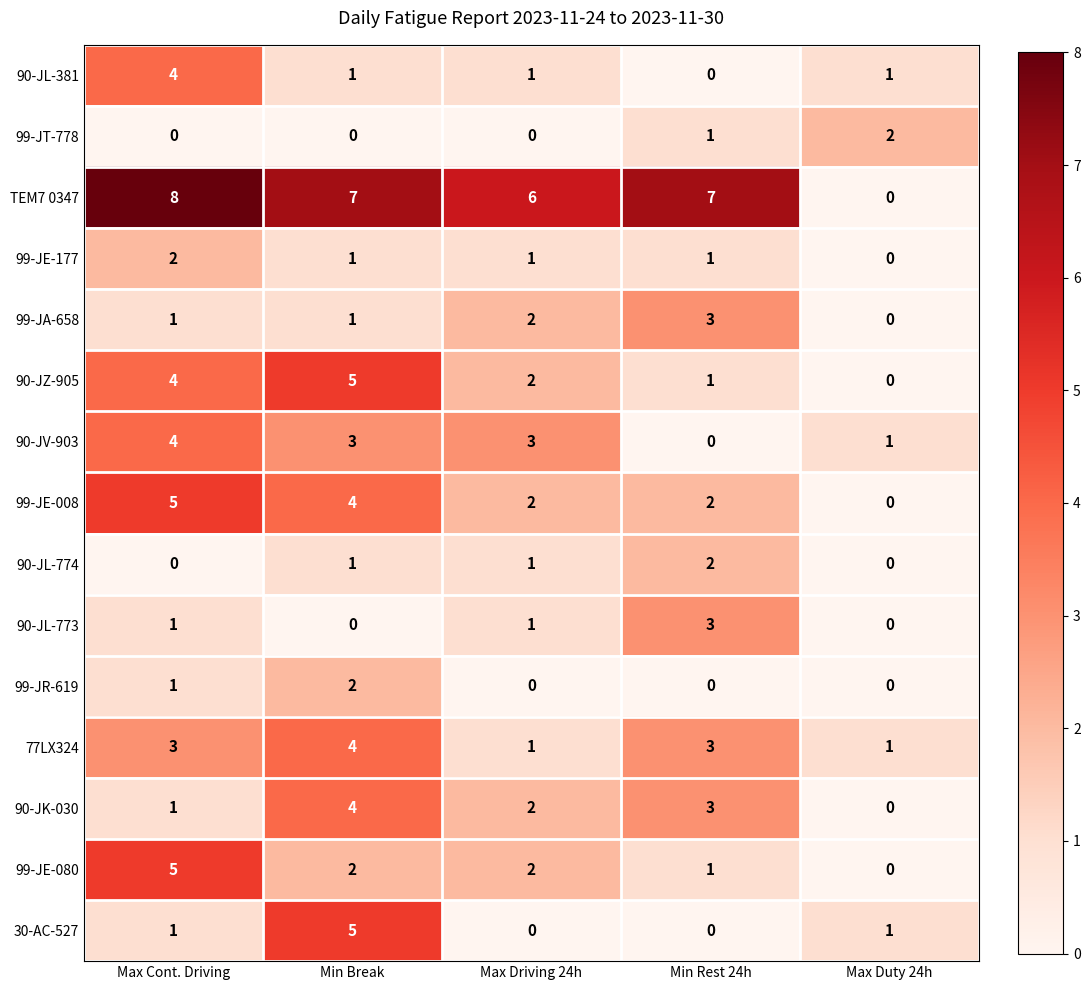

The value of 90-JV-903 at Max Duty 24h is 1. True or false?

True